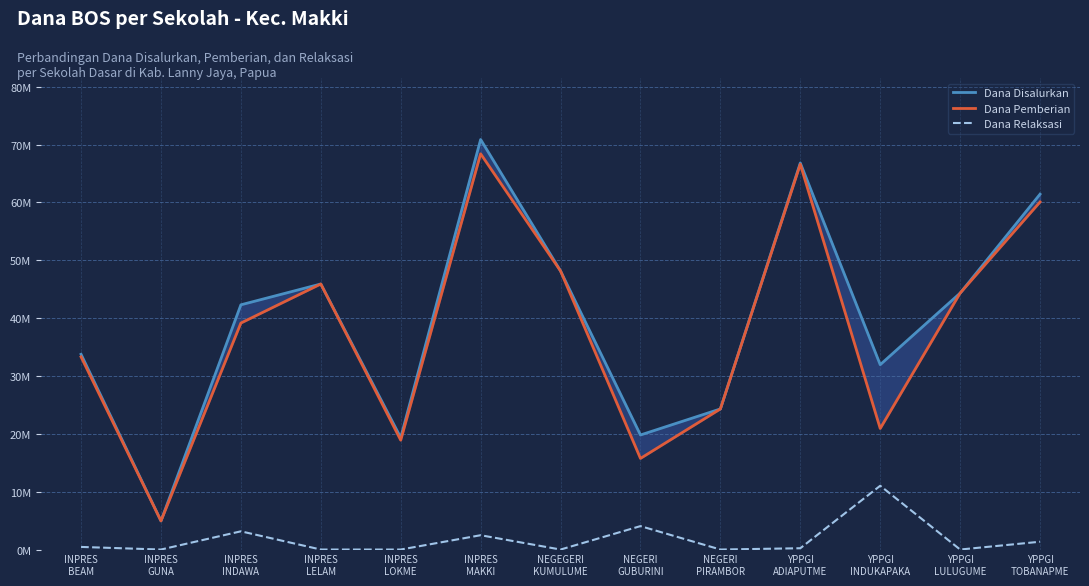

Reading left to right, list all the values displayed in this chart.

Dana Disalurkan: 33750000	4950000	42300000	45900000	19350000	70875000	48150000	19800000	24300000	66825000	31950000	44325000	61425000
Dana Pemberian: 33300000	4950000	39150000	45900000	18900000	68400000	48150000	15750000	24300000	66600000	20925000	44325000	60075000
Dana Relaksasi: 450000	0	3150000	0	0	2475000	0	4050000	0	225000	11025000	0	1350000